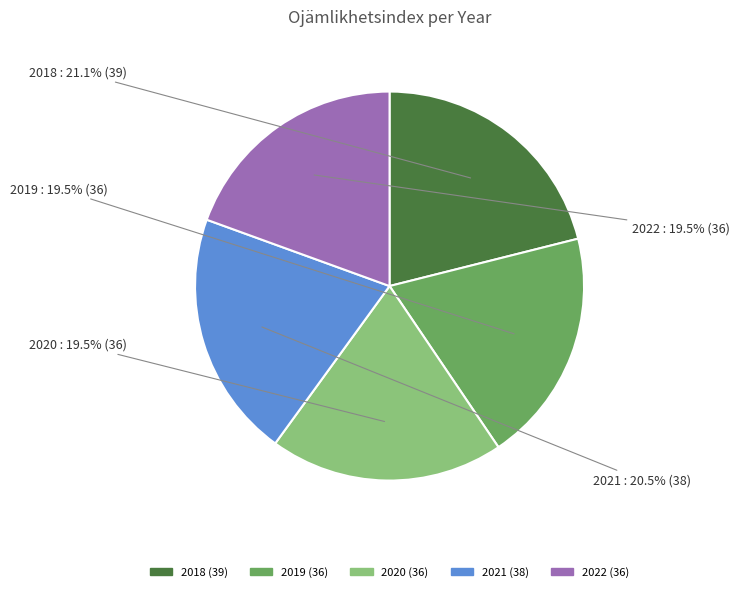

To the nearest percent, what is the average slice percentage?

20%